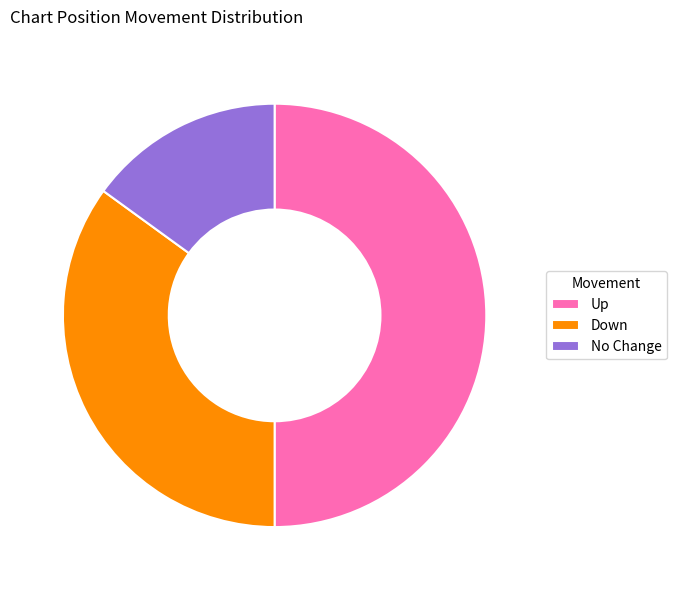

Which category has the biggest portion of the pie?

Up